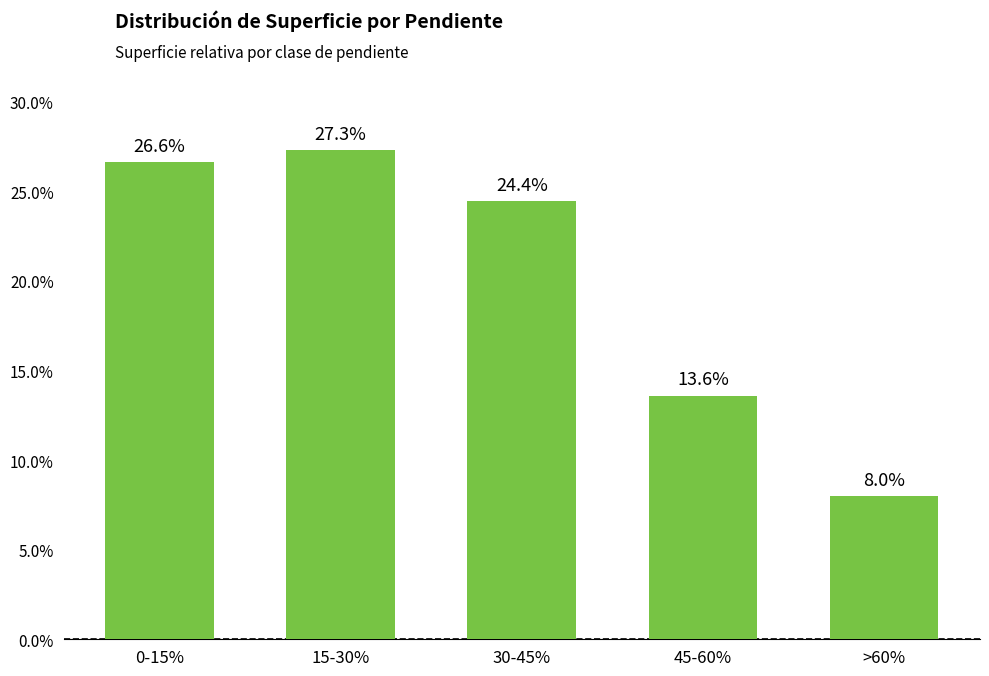

Rank the categories by value from highest to lowest.

15-30%, 0-15%, 30-45%, 45-60%, >60%